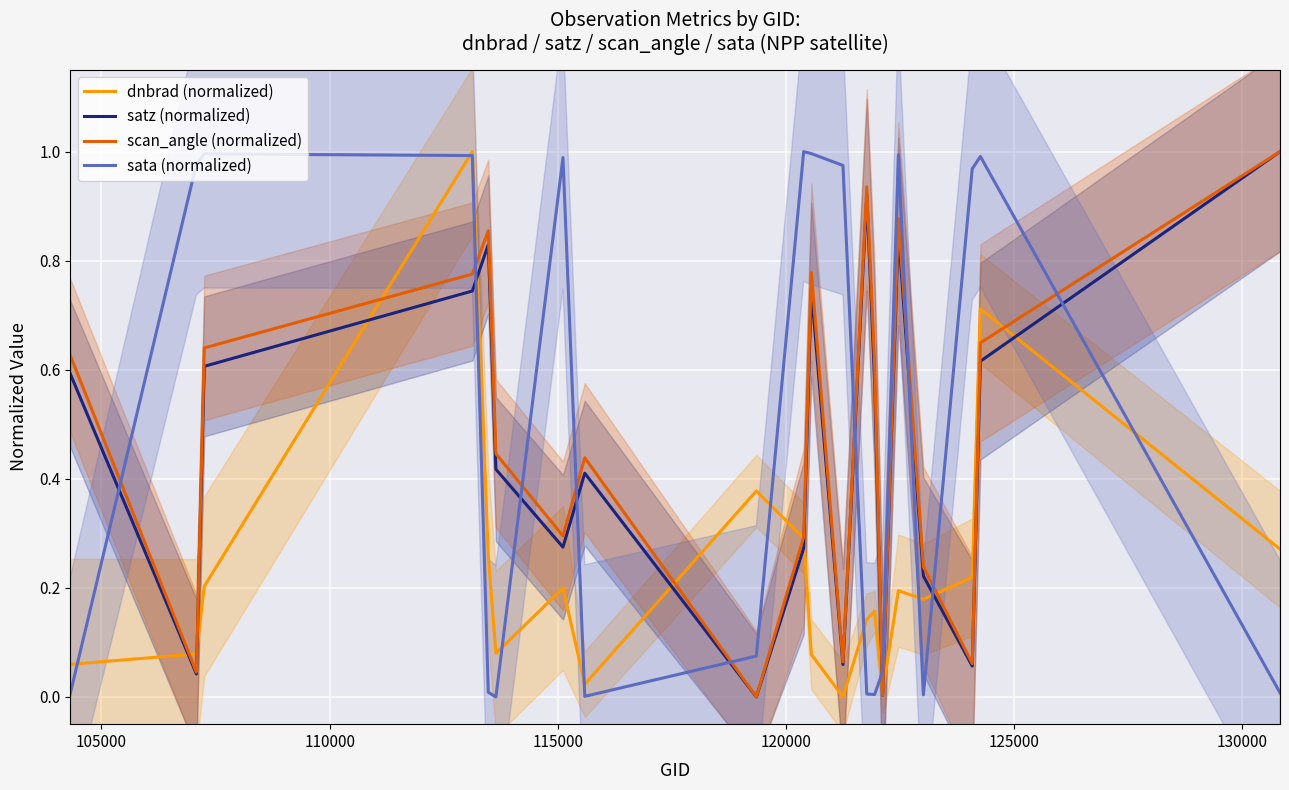

How many lines are shown in the chart?

4